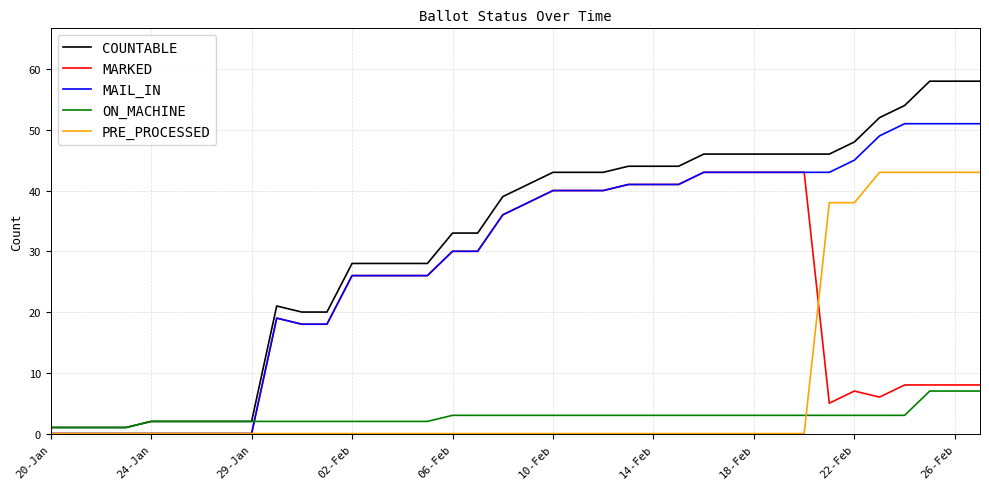

Which series has the largest total across all categories?

COUNTABLE